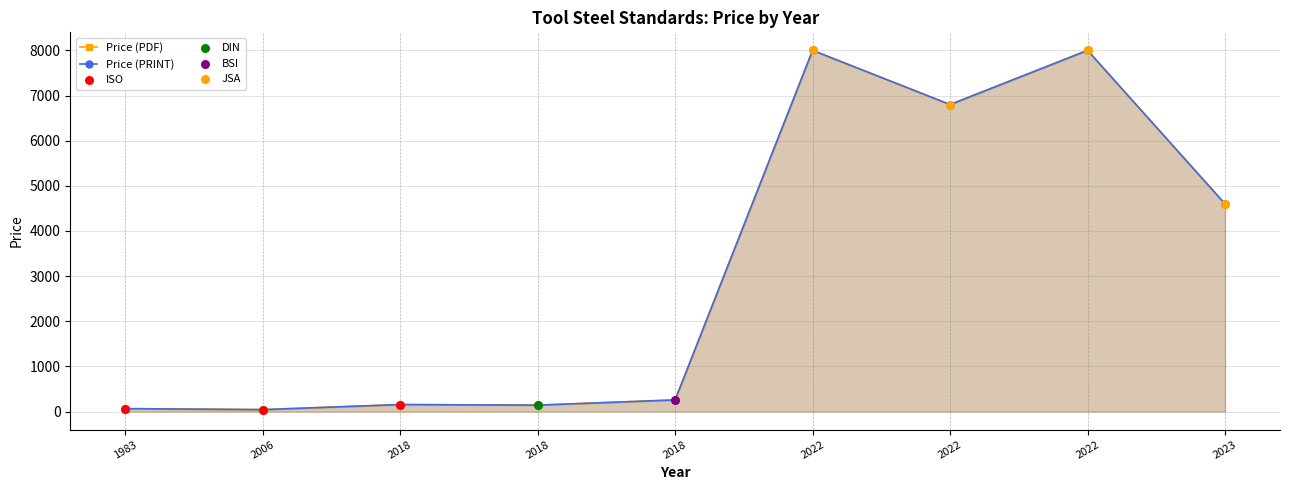

Is the value of Price (PDF) at 2022 greater than the value of Price (PRINT) at 2018?

Yes